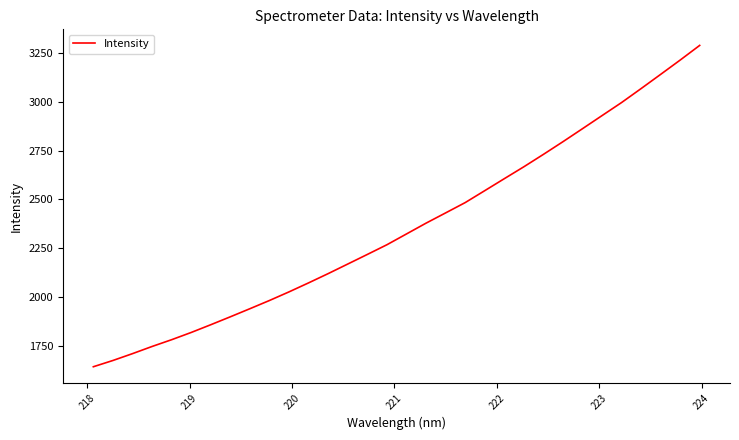

What is the greatest value displayed?

3287.3